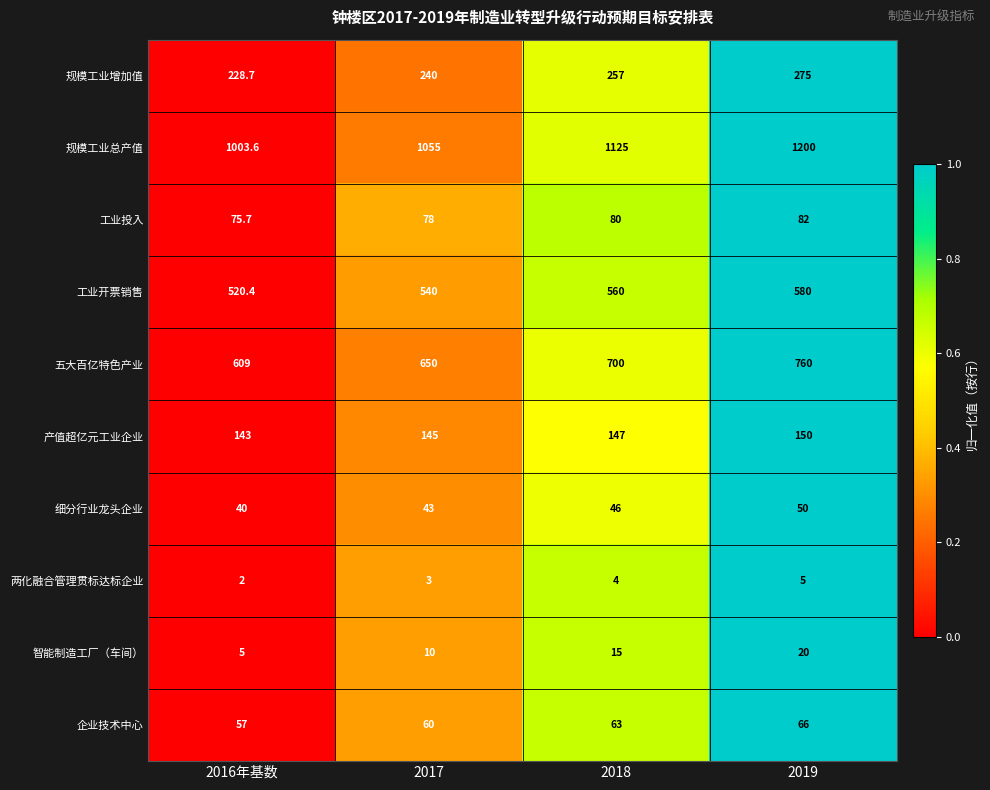

How many 智能制造工厂（车间） values are between 10 and 20?

3